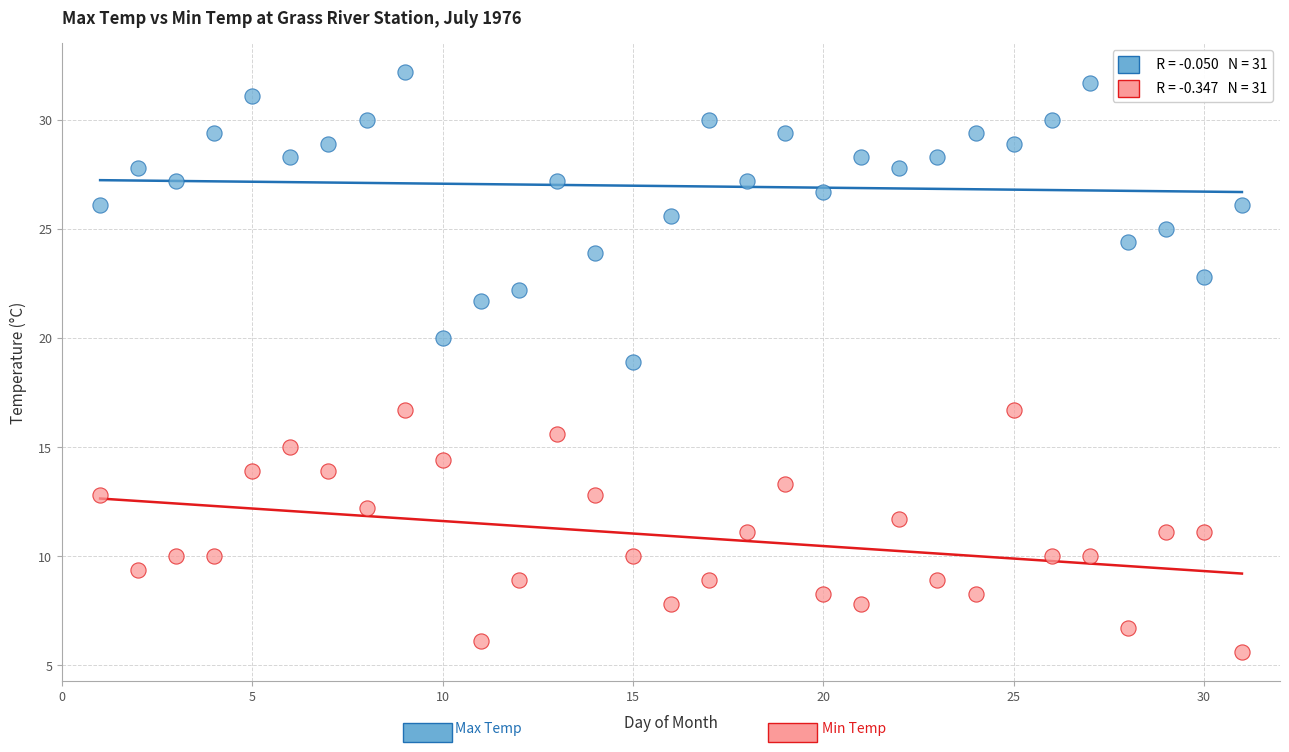

Across all series, what Y value is closest to 18?

18.9